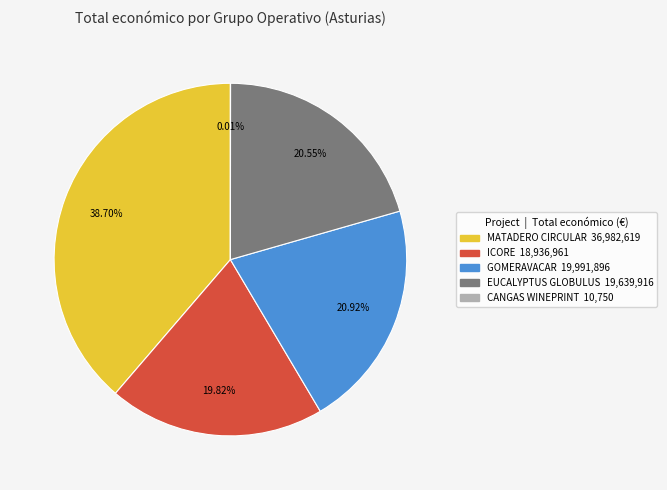

Is there any slice that represents more than half of the pie?

No